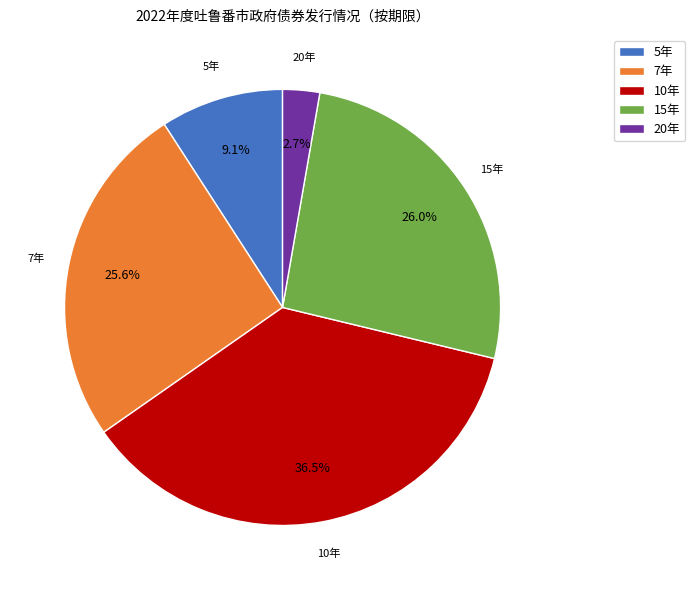

Which has a higher value, 15年 or 10年?

10年